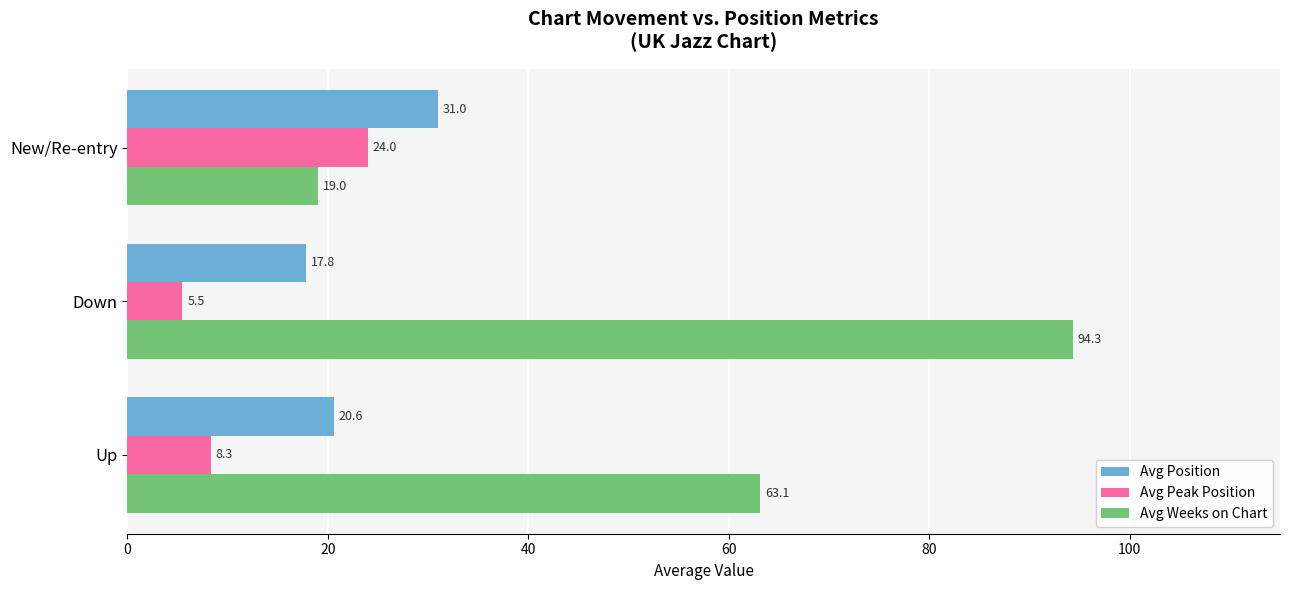

What is the difference between the maximum and minimum values in the Avg Peak Position series?

18.5